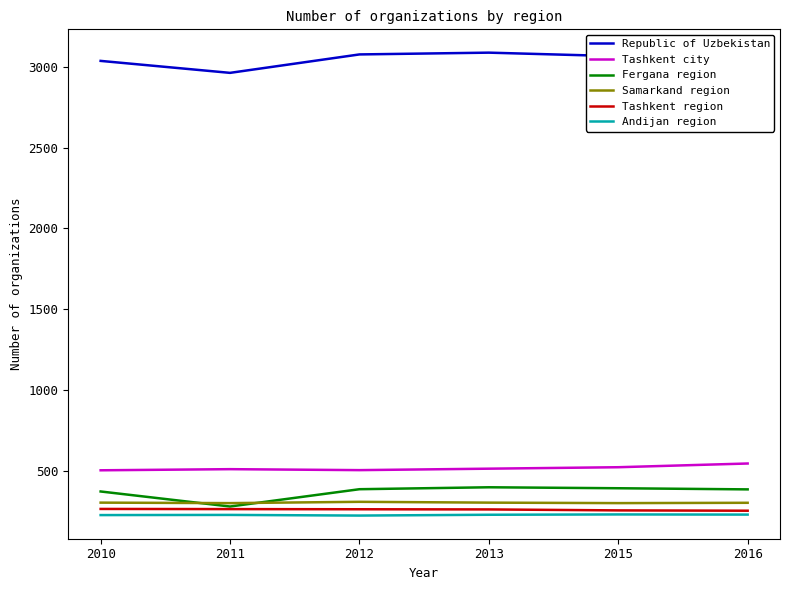

The Tashkent city series shows 869 at 2015. True or false?

False